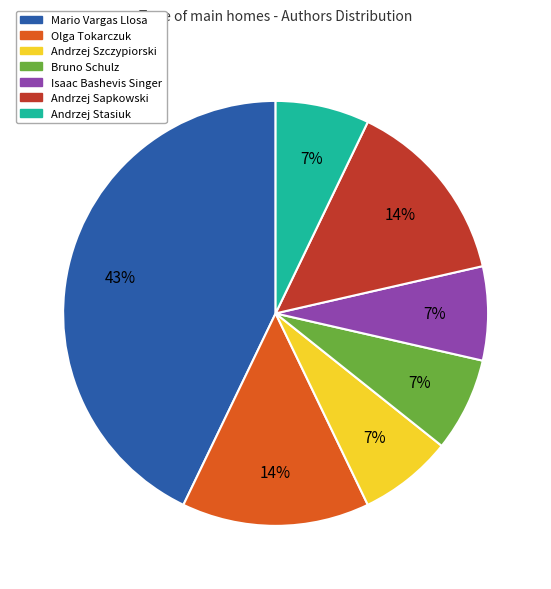

Is the sum of Isaac Bashevis Singer and Andrzej Stasiuk greater than half?

No